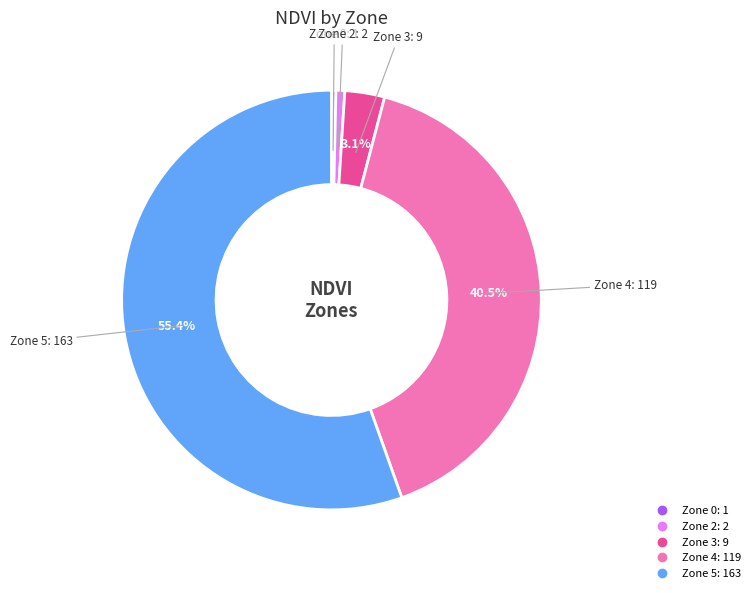

Is there a majority slice in this chart?

Yes